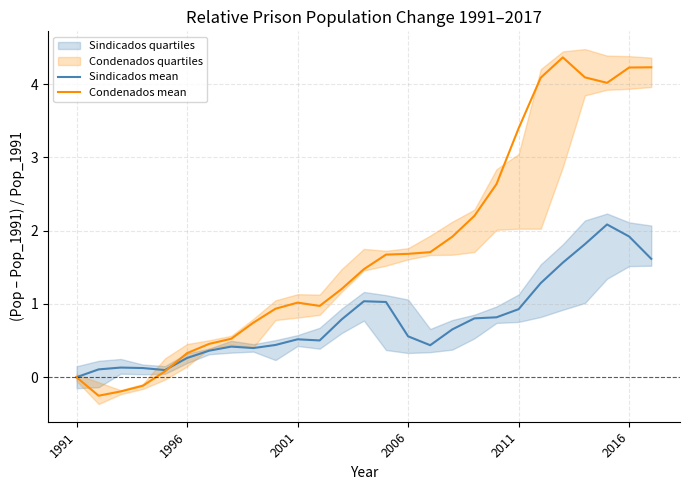

How many interior local valleys does the Condenados mean series have?

3